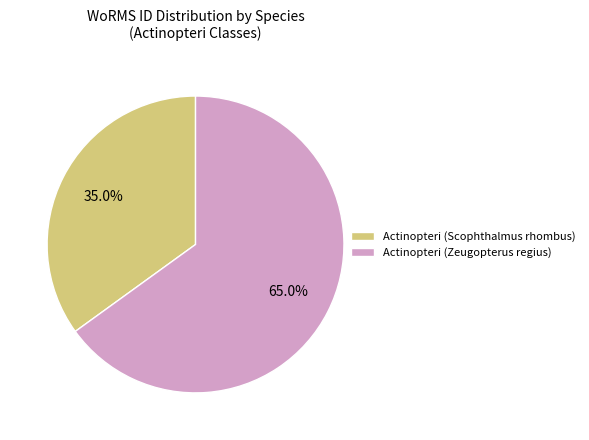

True or false: Actinopteri (Zeugopterus regius) accounts for 50% of the total.

False